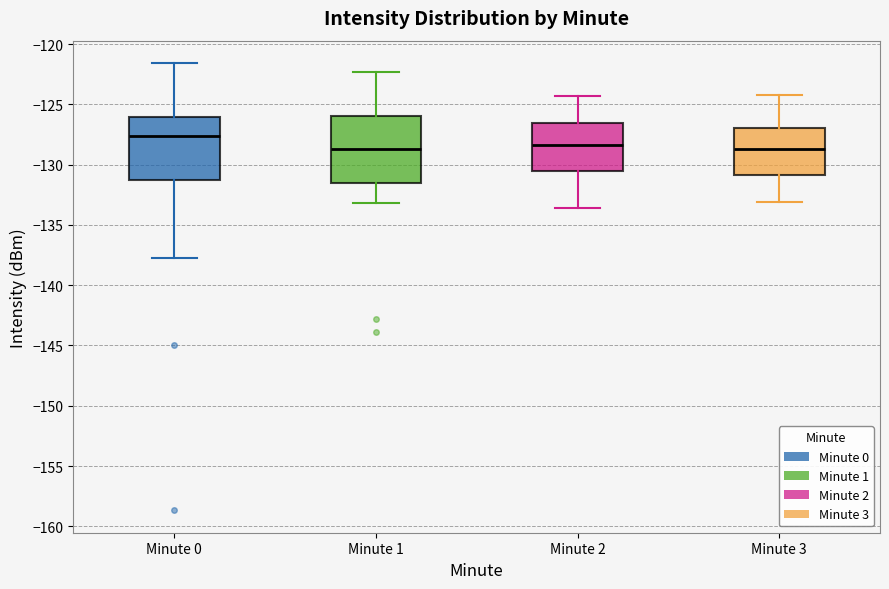

Reading left to right, transcribe this box plot: for each box, give where its median line is, the range the box spans, and where its two whiskers end, as read against the y-axis. The values are not printed on the chart, so give them approximately, as read against the axis.

Minute 0: median -127.5, box -131.5 to -126.0, whiskers -137.5 to -121.5
Minute 1: median -128.5, box -131.5 to -126.0, whiskers -133.0 to -122.5
Minute 2: median -128.5, box -130.5 to -126.5, whiskers -133.5 to -124.5
Minute 3: median -128.5, box -131.0 to -127.0, whiskers -133.0 to -124.0